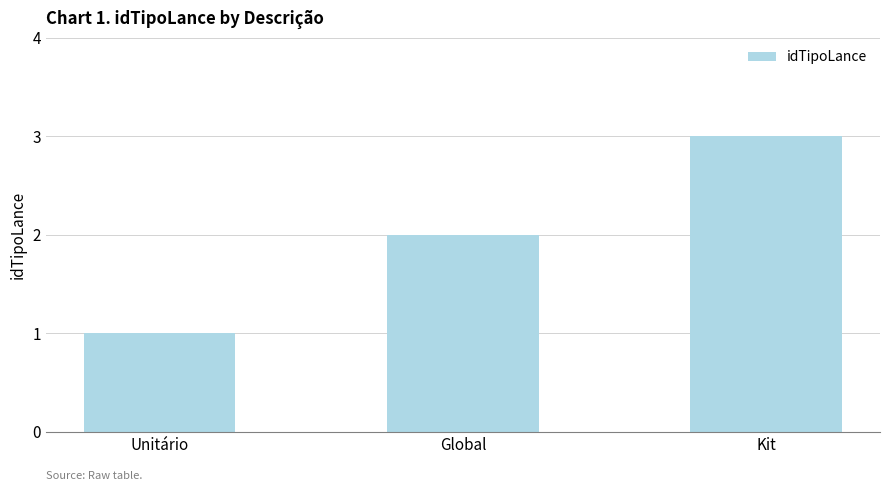

Does the chart contain stacked bars?

No